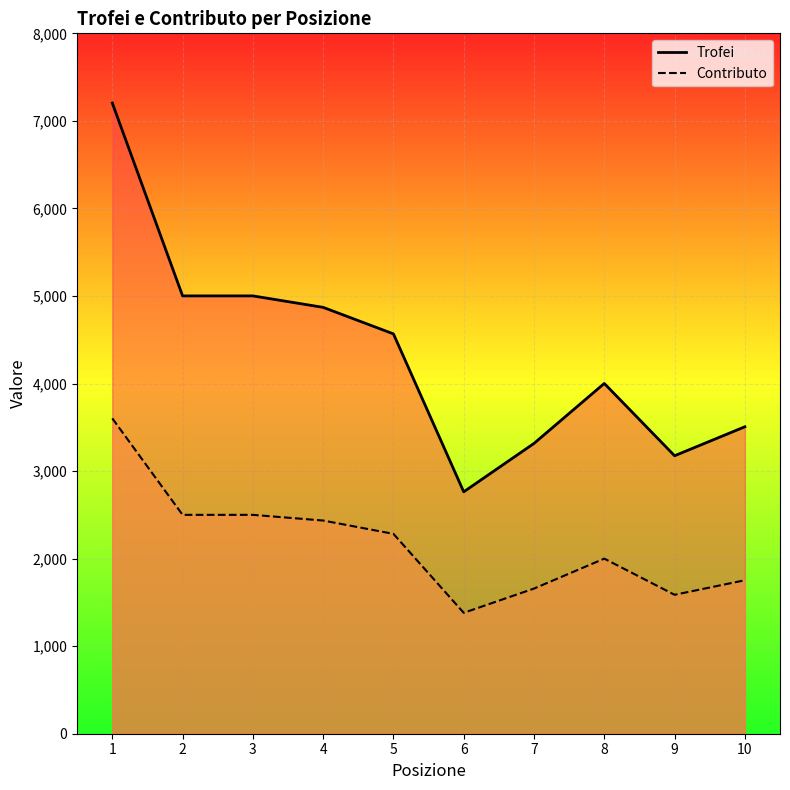

Is it true that Trofei equals 2763 at 6?

True